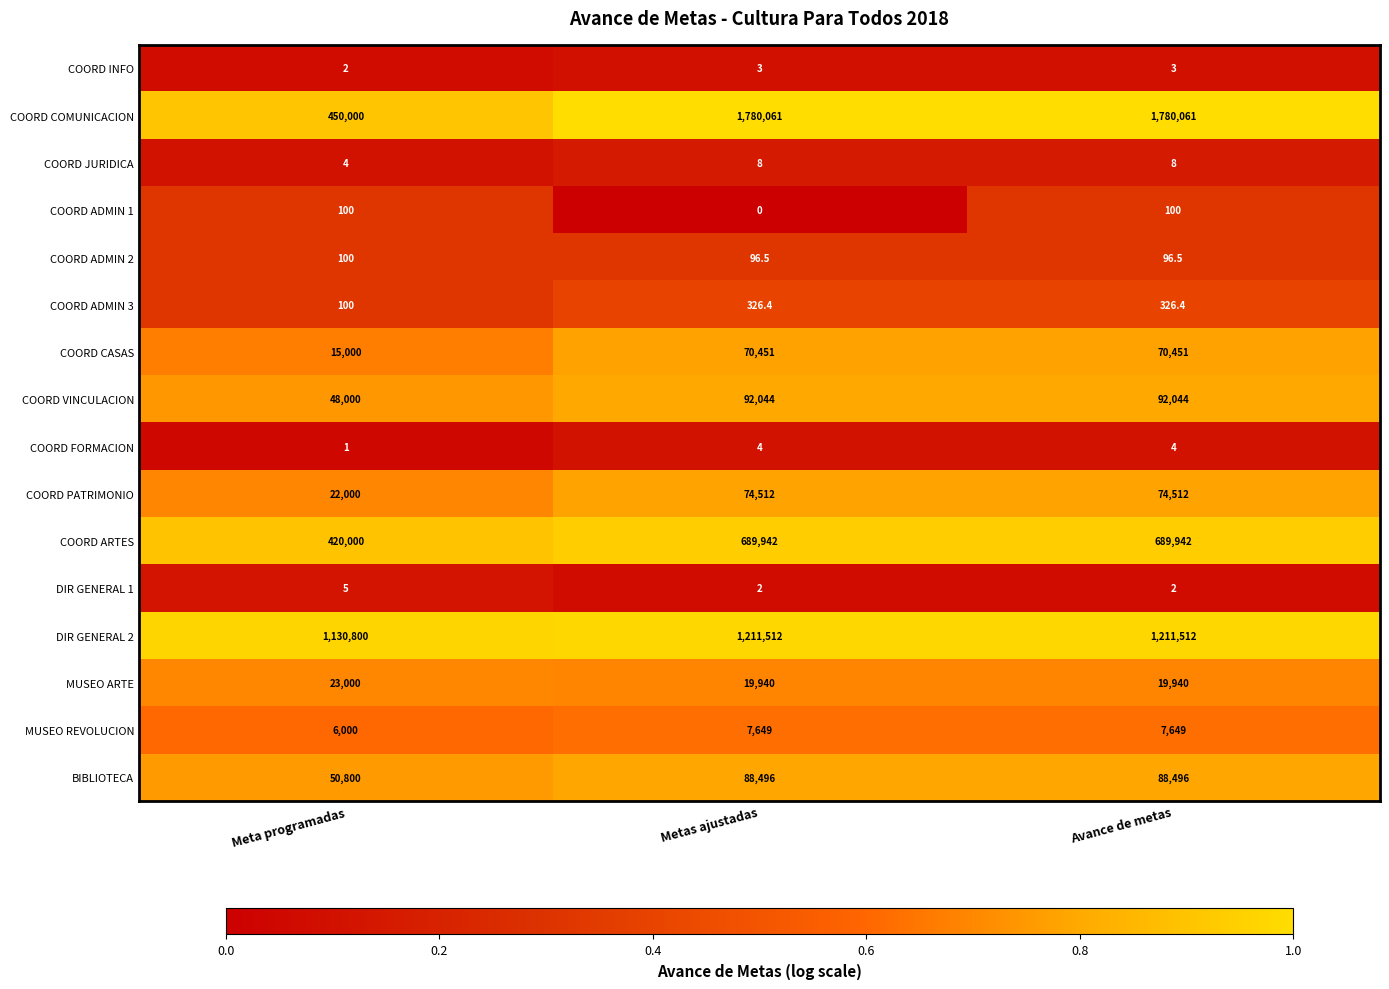

How many data points does each series have?

3